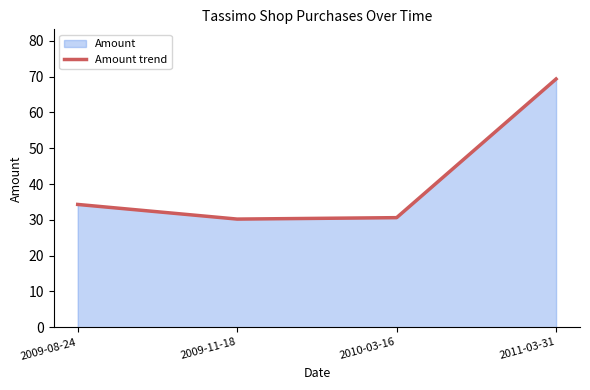

What is the label of the 4th point from the right?

2009-08-24